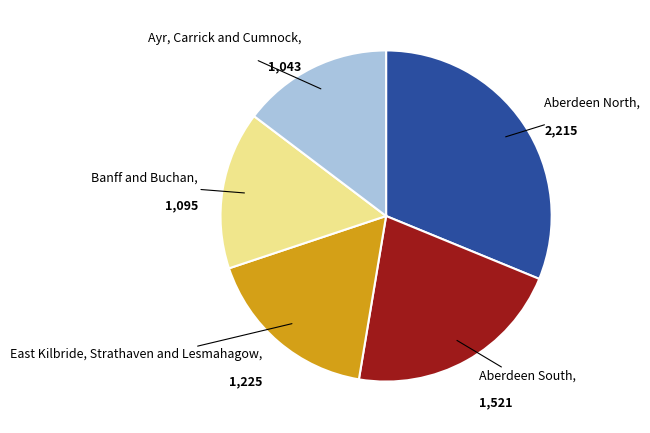

Is there a majority slice in this chart?

No